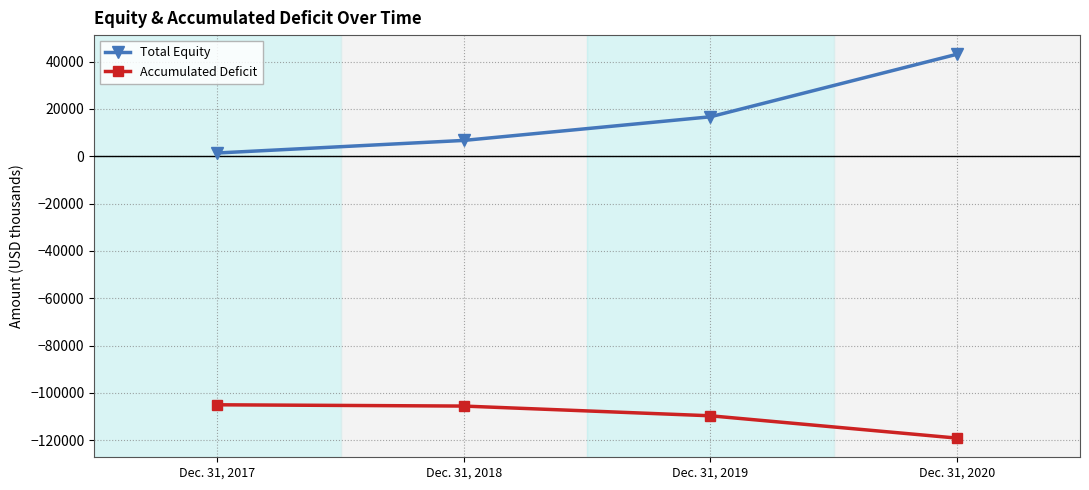

True or false: Accumulated Deficit and Total Equity intersect in this chart.

False